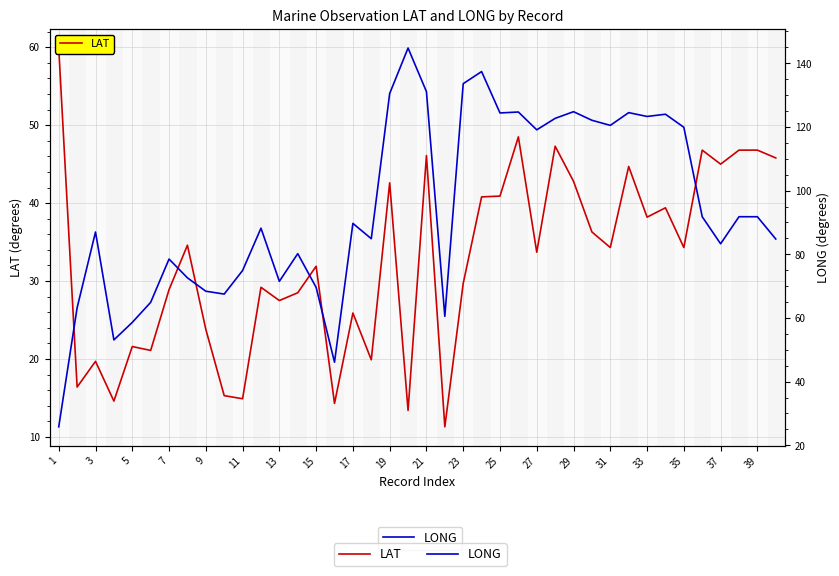

Which series has the largest total across all categories?

LONG